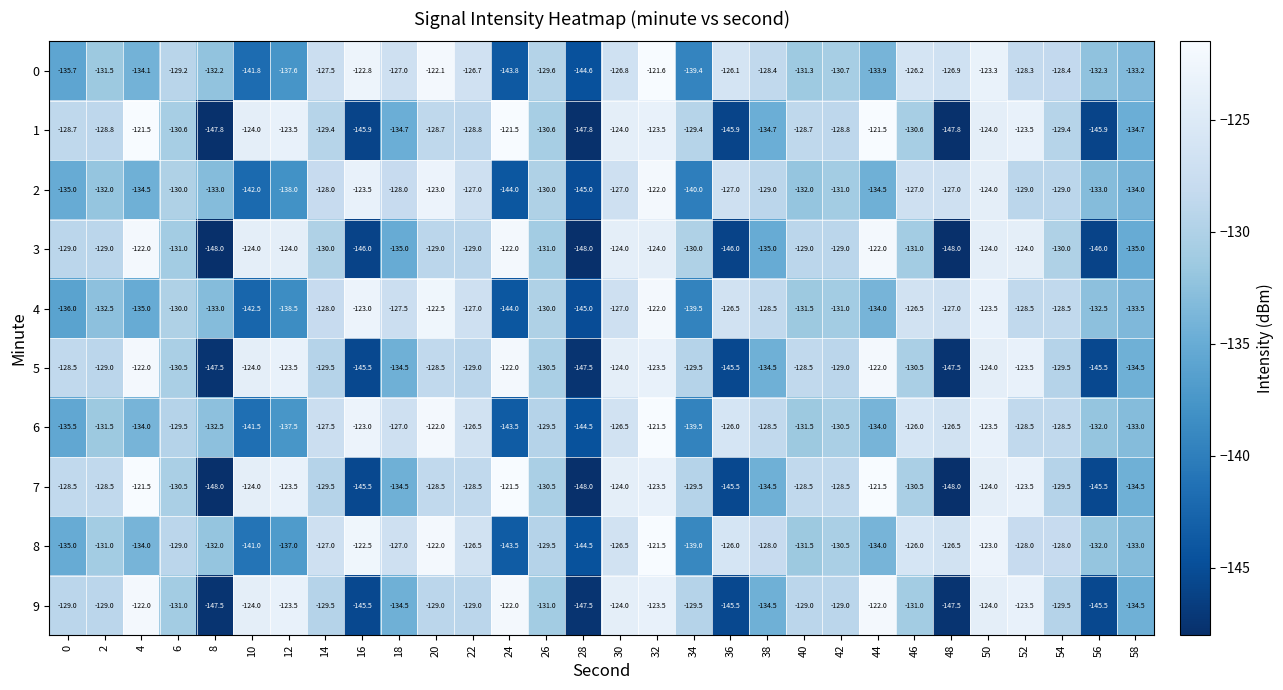

What is the minimum value for 1?

-147.8